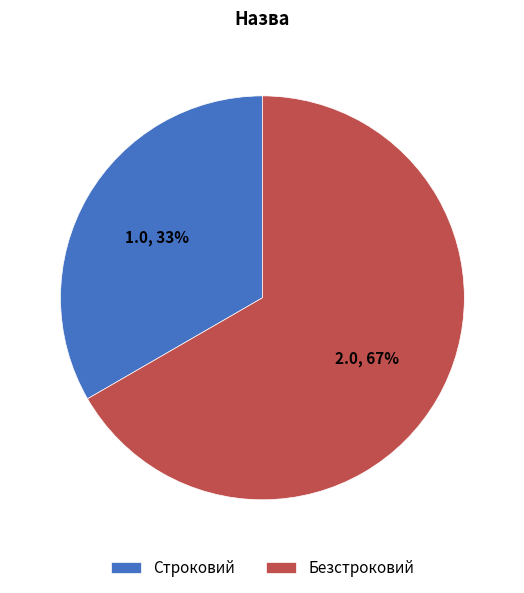

Is there any slice that represents more than half of the pie?

Yes